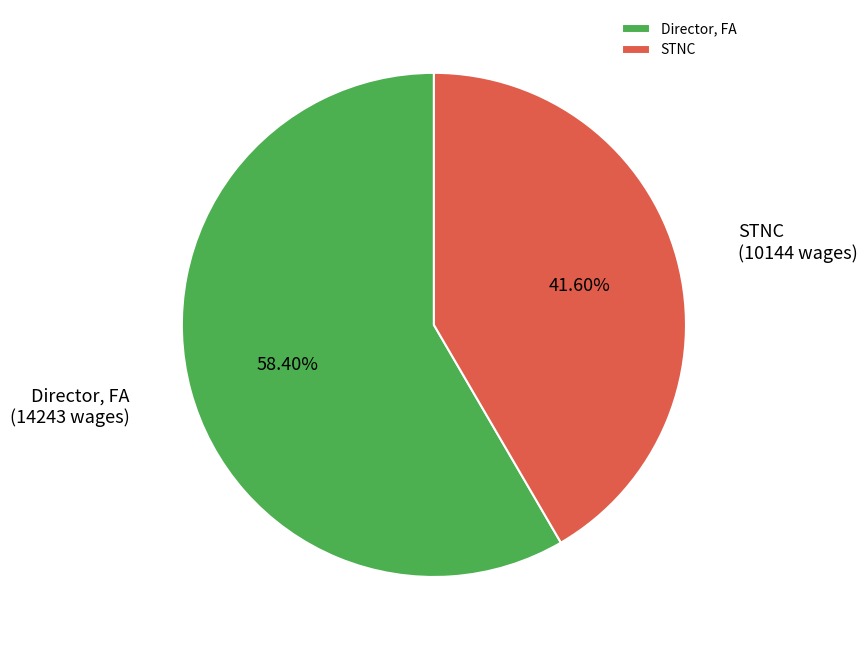

To the nearest percent, what is the difference between the Director, FA and STNC slice percentages?

17%